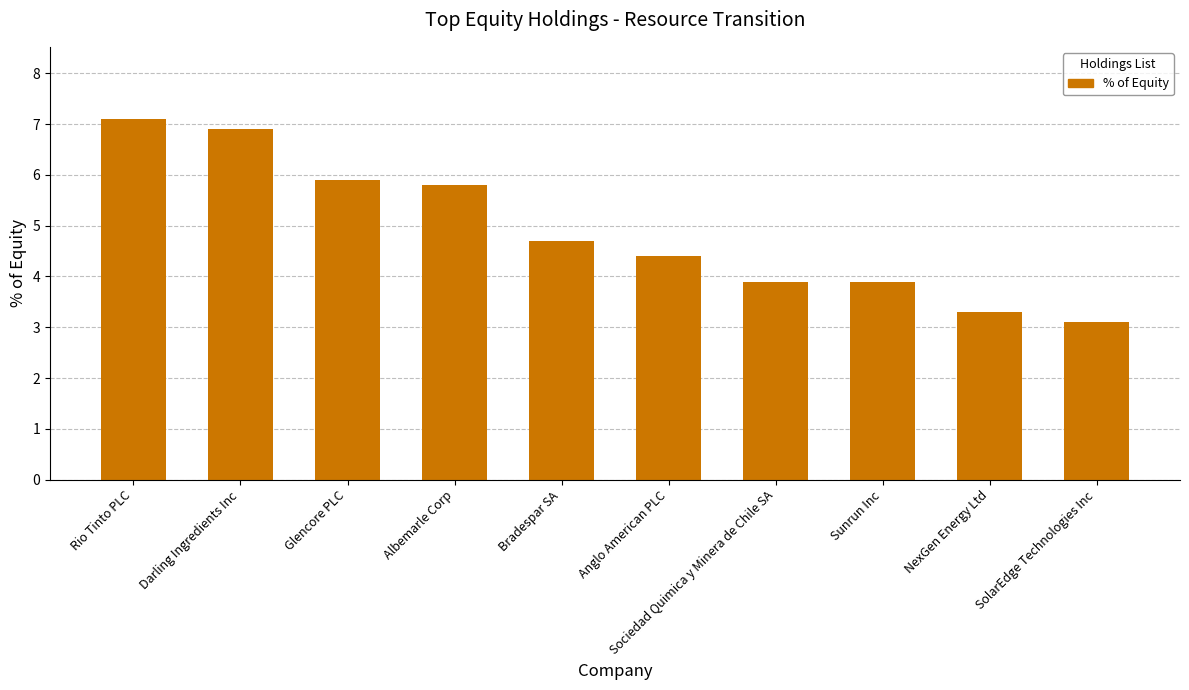

Reading right to left, what are all the values shown in this chart?

3.1	3.3	3.9	3.9	4.4	4.7	5.8	5.9	6.9	7.1